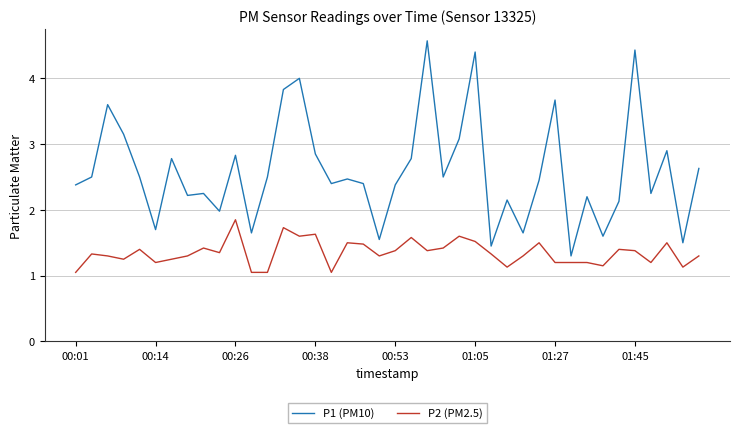

True or false: P2 (PM2.5) and P1 (PM10) cross at least once.

False